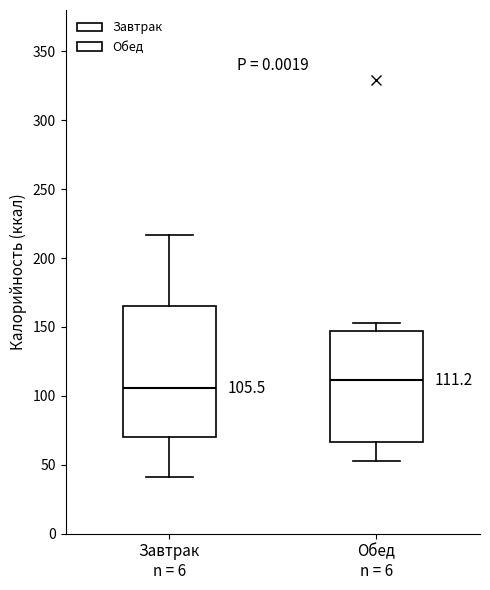

Which box's median line is the lowest?

Завтрак n = 6